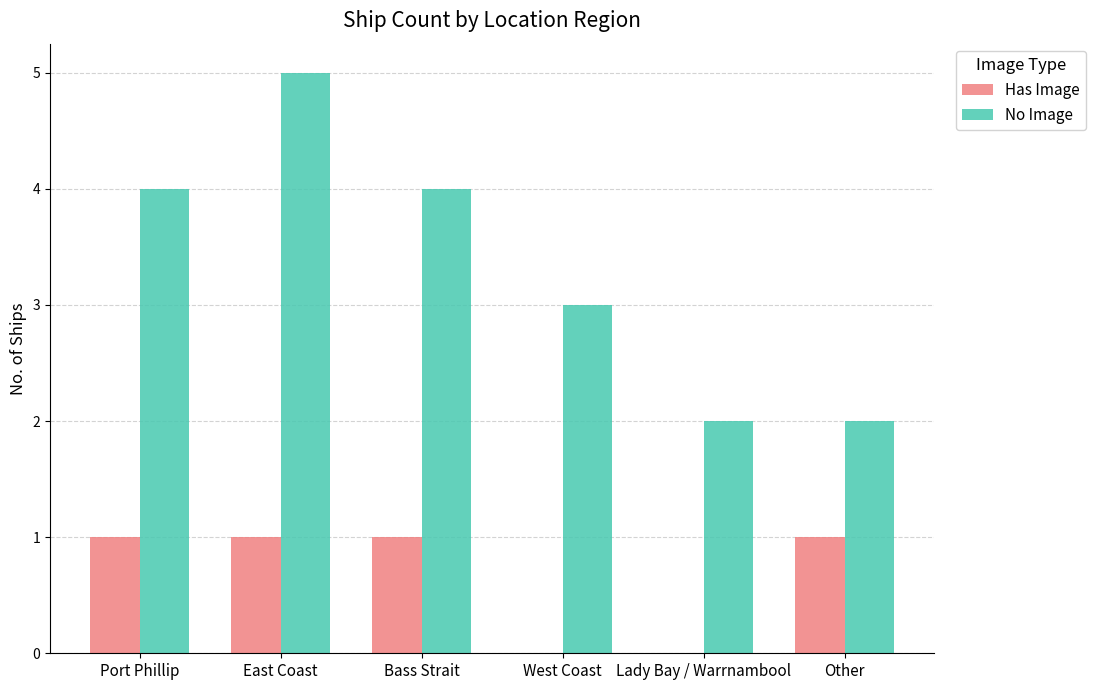

What is the difference between the No Image values at Lady Bay / Warrnambool and Bass Strait?

2